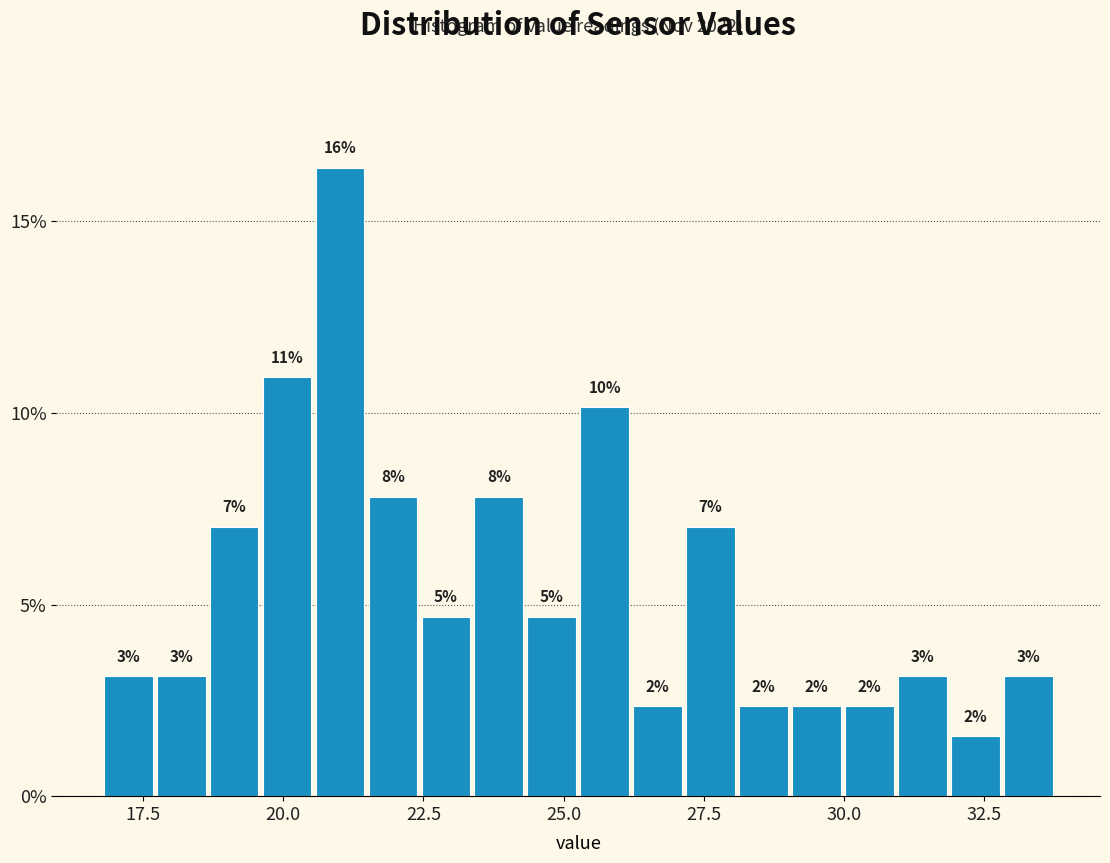

Read against the x-axis, roughly where is the centre of the tallest bar?

21.0